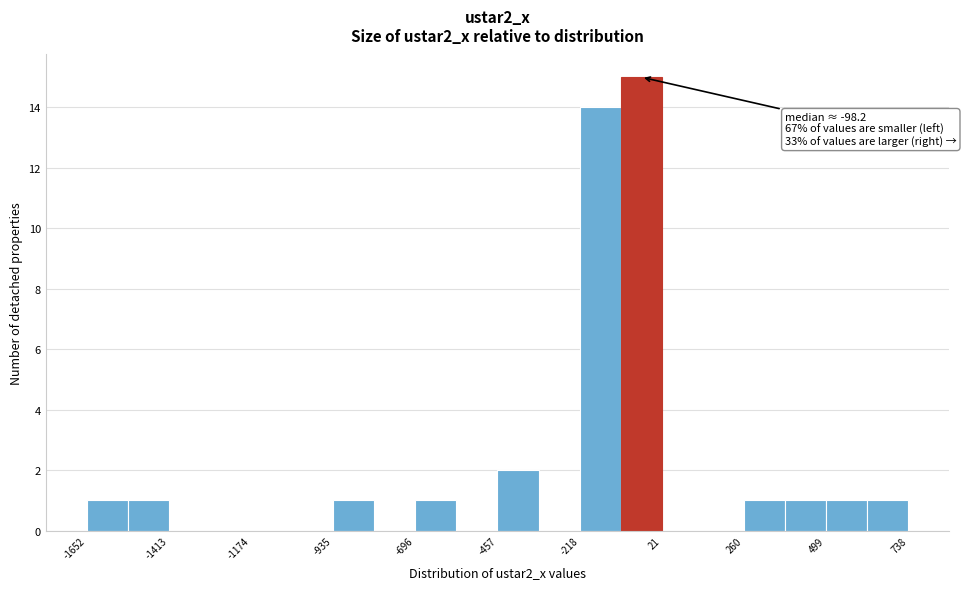

Read against the x-axis, roughly where is the centre of the tallest bar?

-50